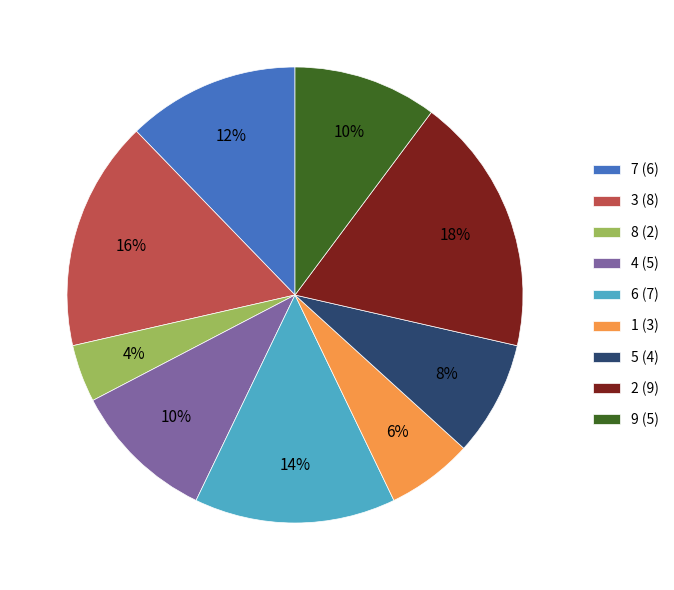

Does any single category account for the majority?

No